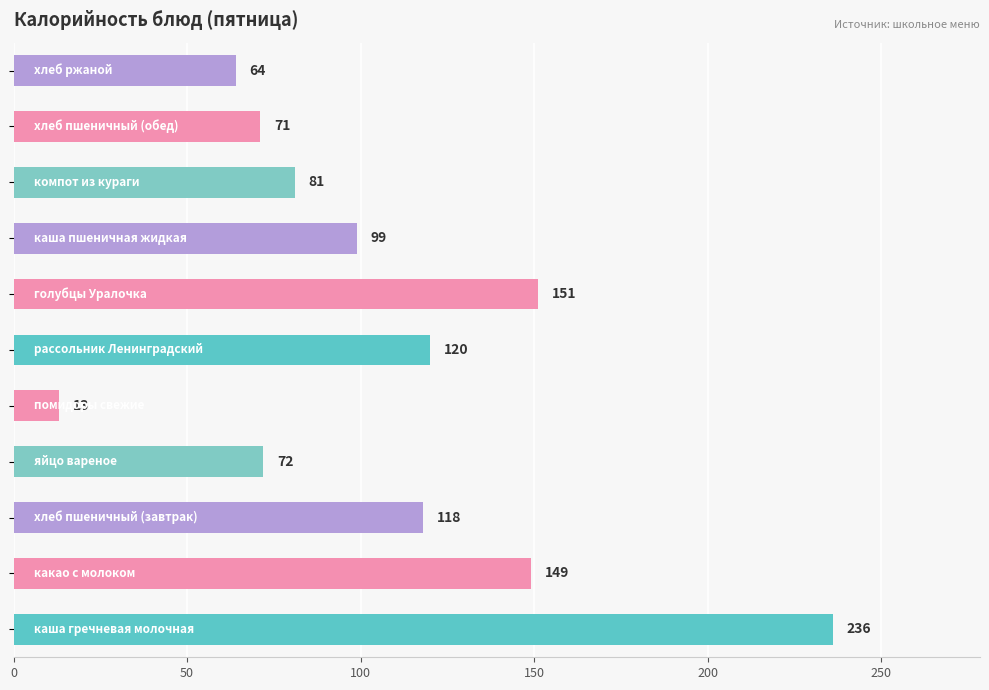

What is the greatest value displayed?

236